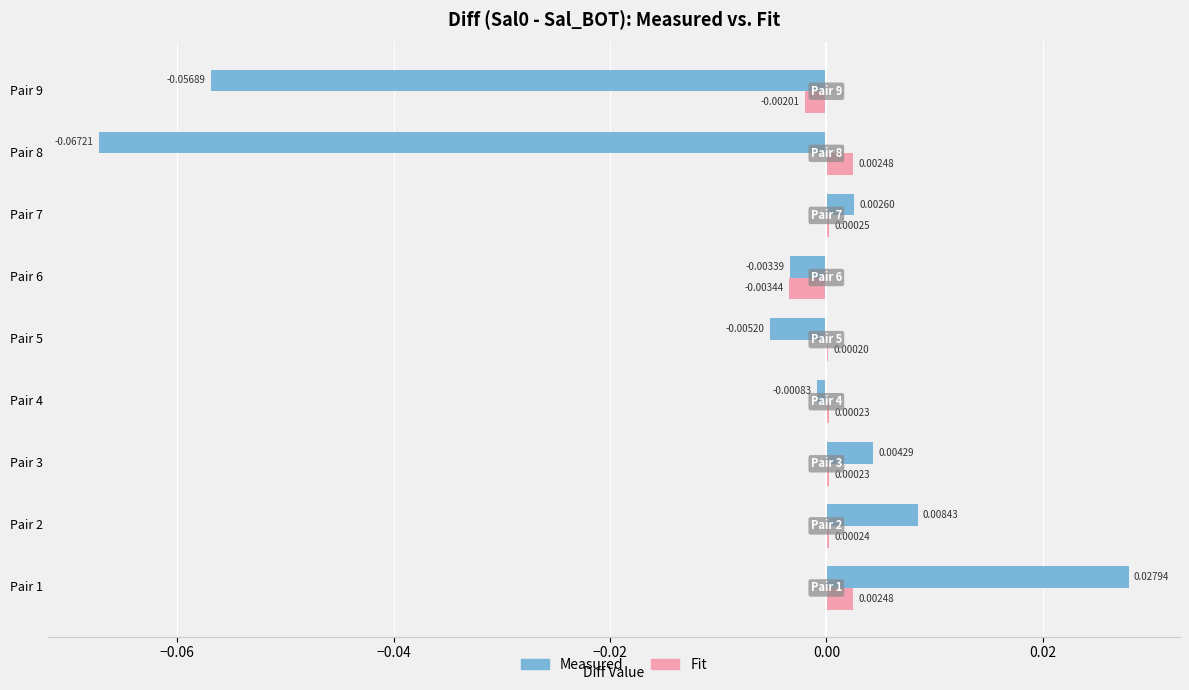

Is the value of Measured at Pair 1 greater than the value of Fit at Pair 3?

Yes